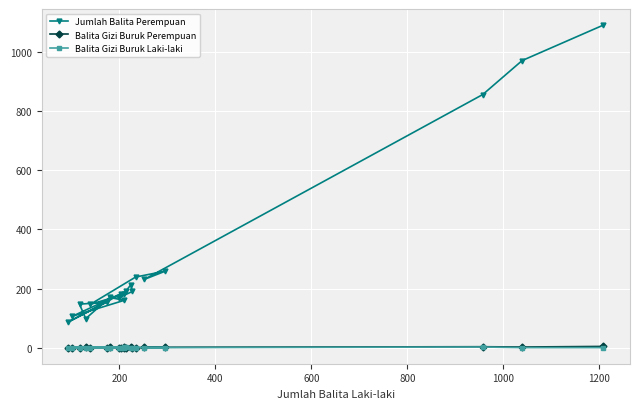

How many intersections are there between Balita Gizi Buruk Perempuan and Balita Gizi Buruk Laki-laki?

2